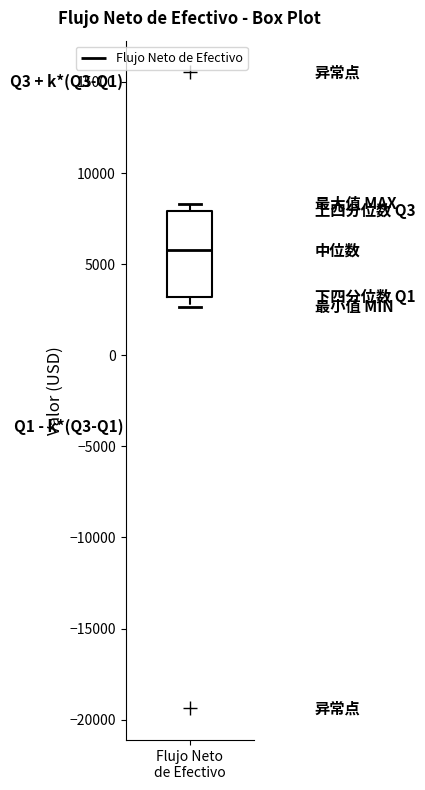

Transcribe this box plot: give where the median line is, the range the box spans, and where the two whiskers end, as read against the y-axis. The values are not printed on the chart, so give them approximately, as read against the axis.

median 6000, box 3000 to 8000, whiskers 2500 to 8500